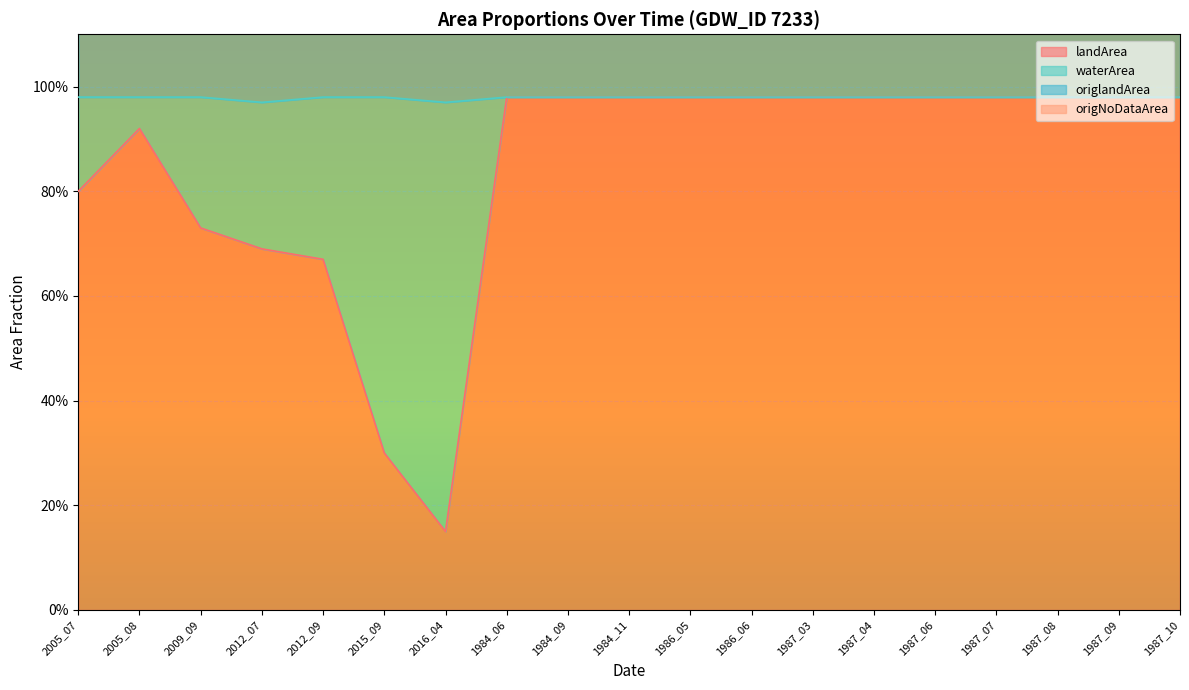

Where is landArea nearest to the value 0?

2016_04